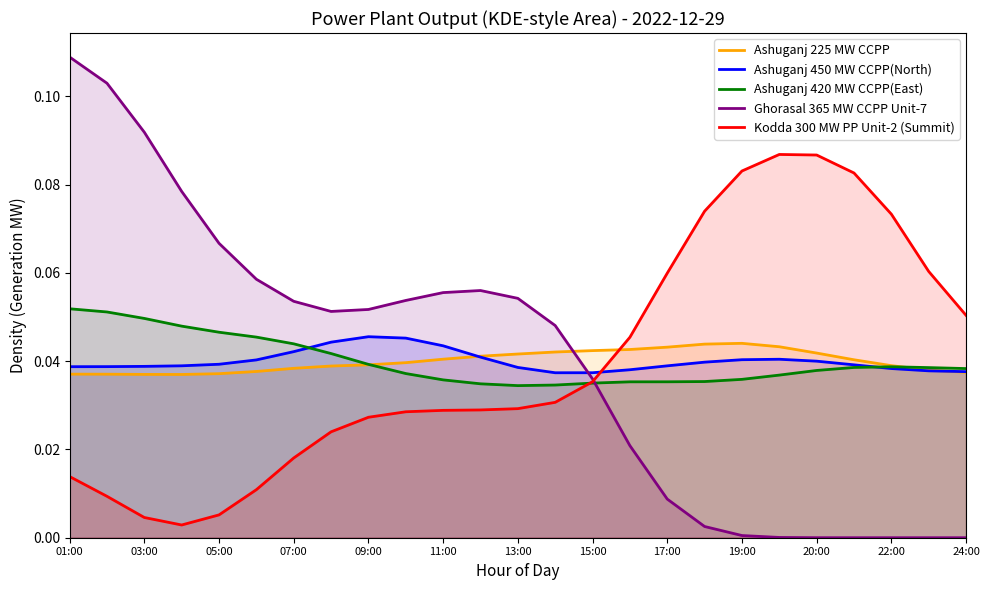

How many times do Kodda 300 MW PP Unit-2 (Summit) and Ashuganj 225 MW CCPP cross each other?

1